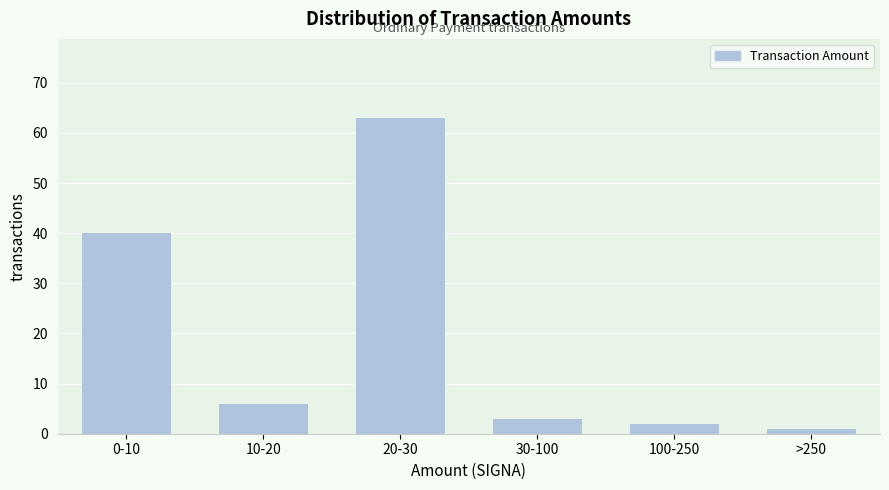

Reading right to left, list all the values displayed in this chart.

1	2	3	63	6	40